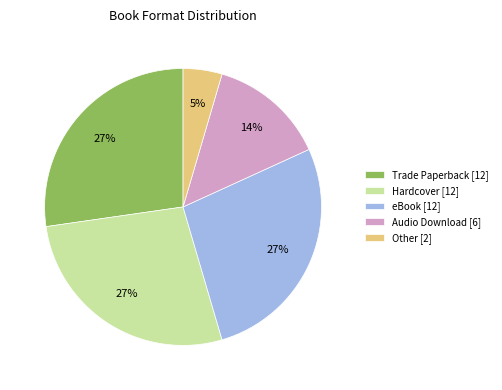

Approximately how many times larger is the value at Hardcover [12] compared to eBook [12]?

1.0